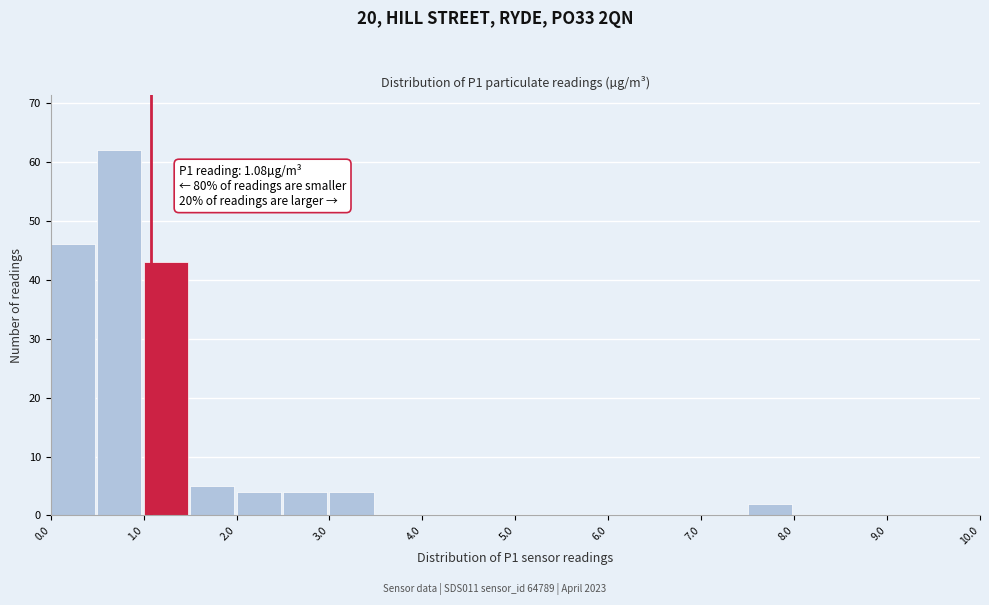

Over which range of the x-axis is the bar tallest?

0.5 to 1.0